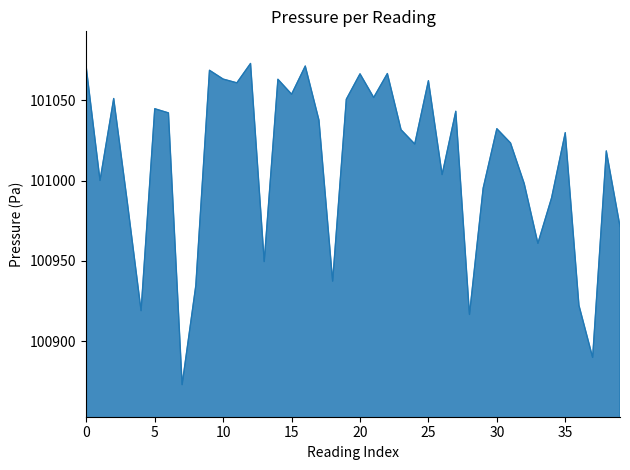

What is the difference between the maximum and minimum values?

200.0